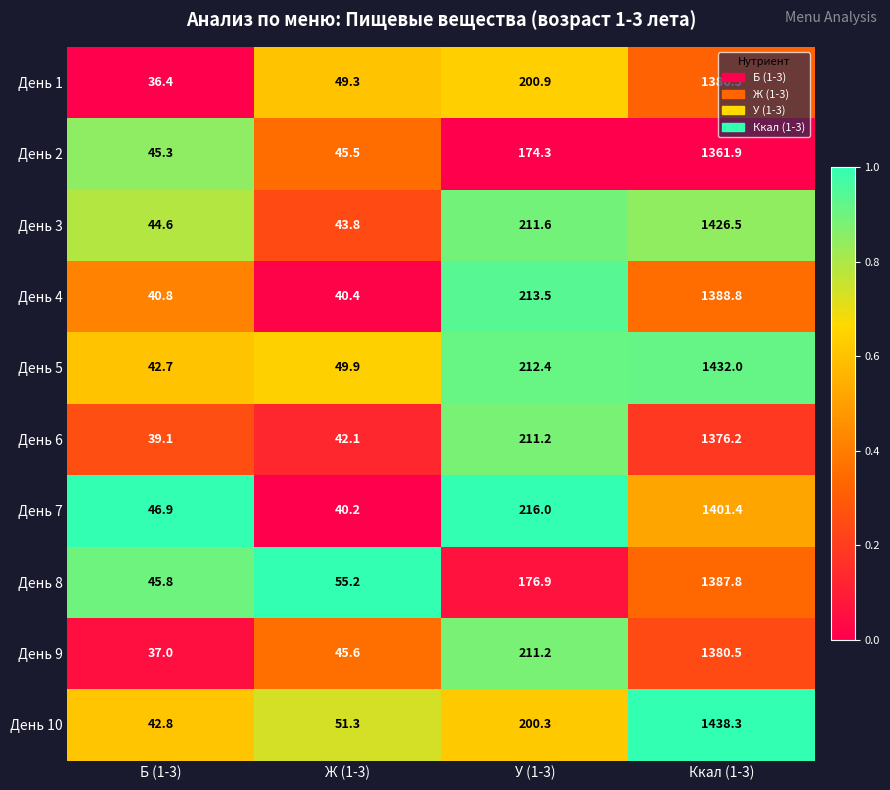

How many values in the День 10 series are below 200?

2